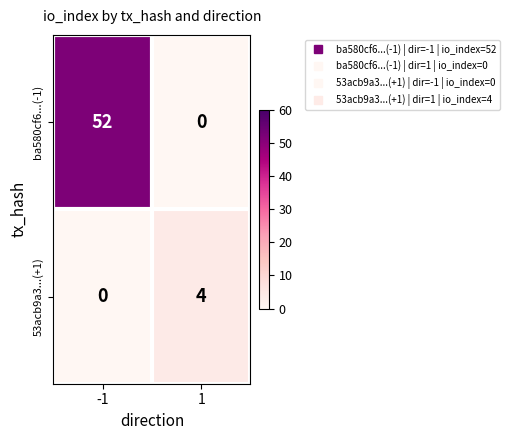

Which series has the widest spread of values?

ba580cf6...(-1)